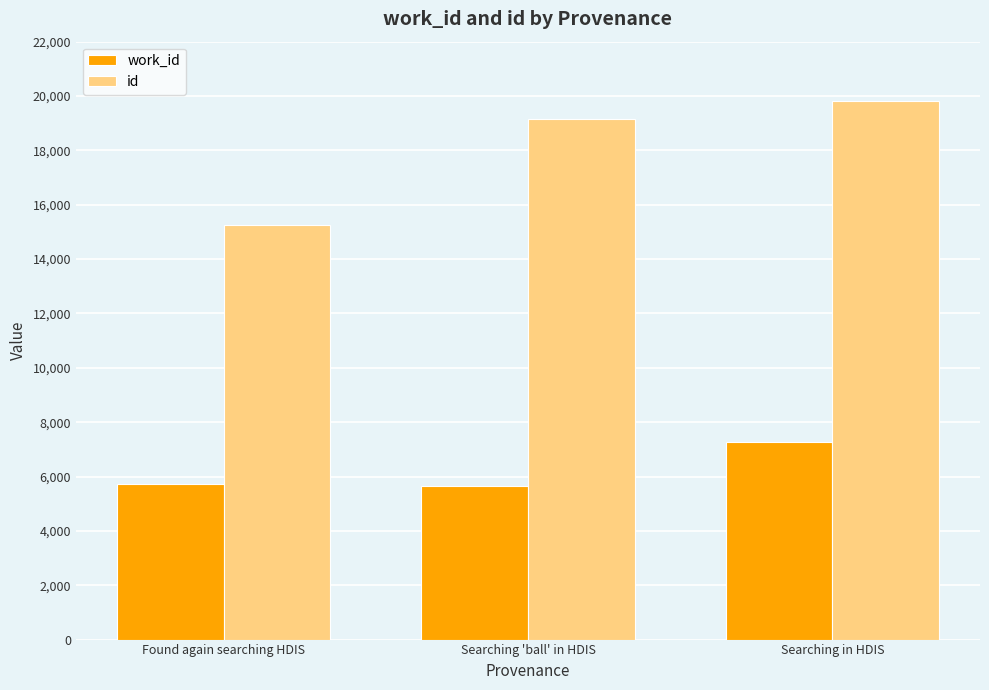

Which category has the highest value across all series?

Searching in HDIS